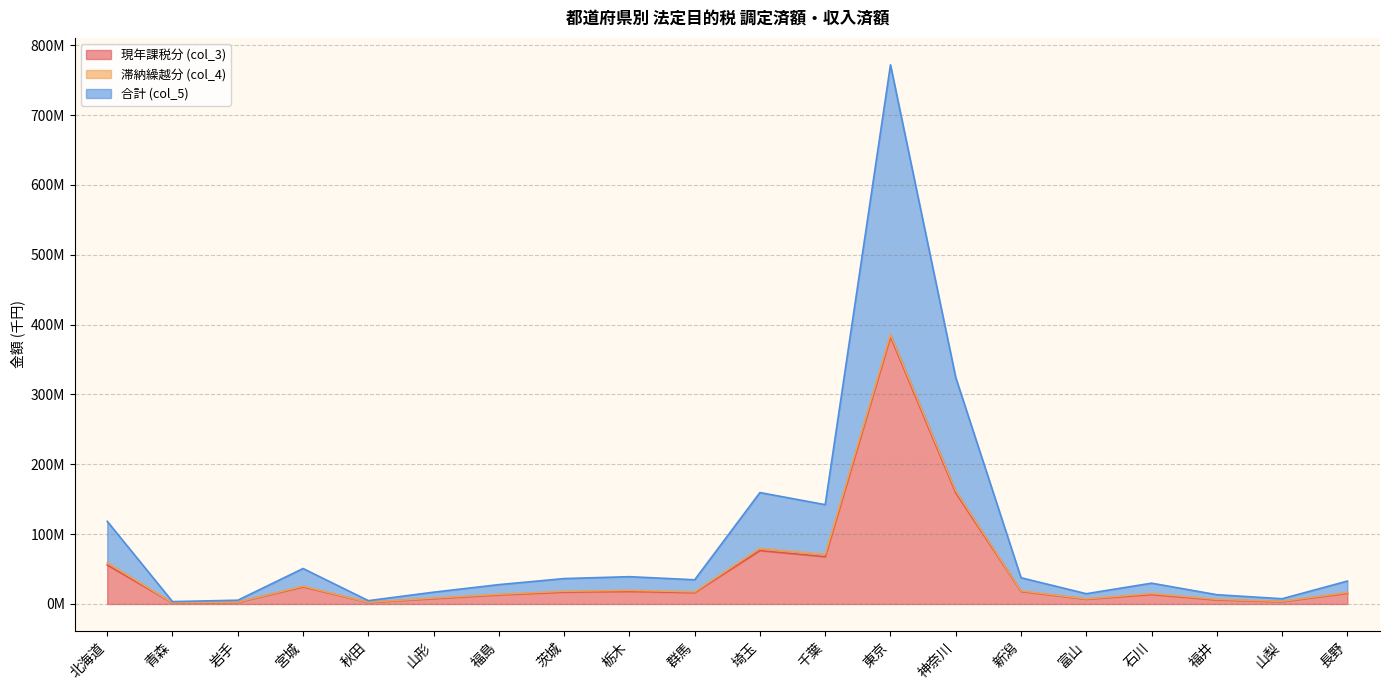

Does the chart display data point markers on the line(s)?

No